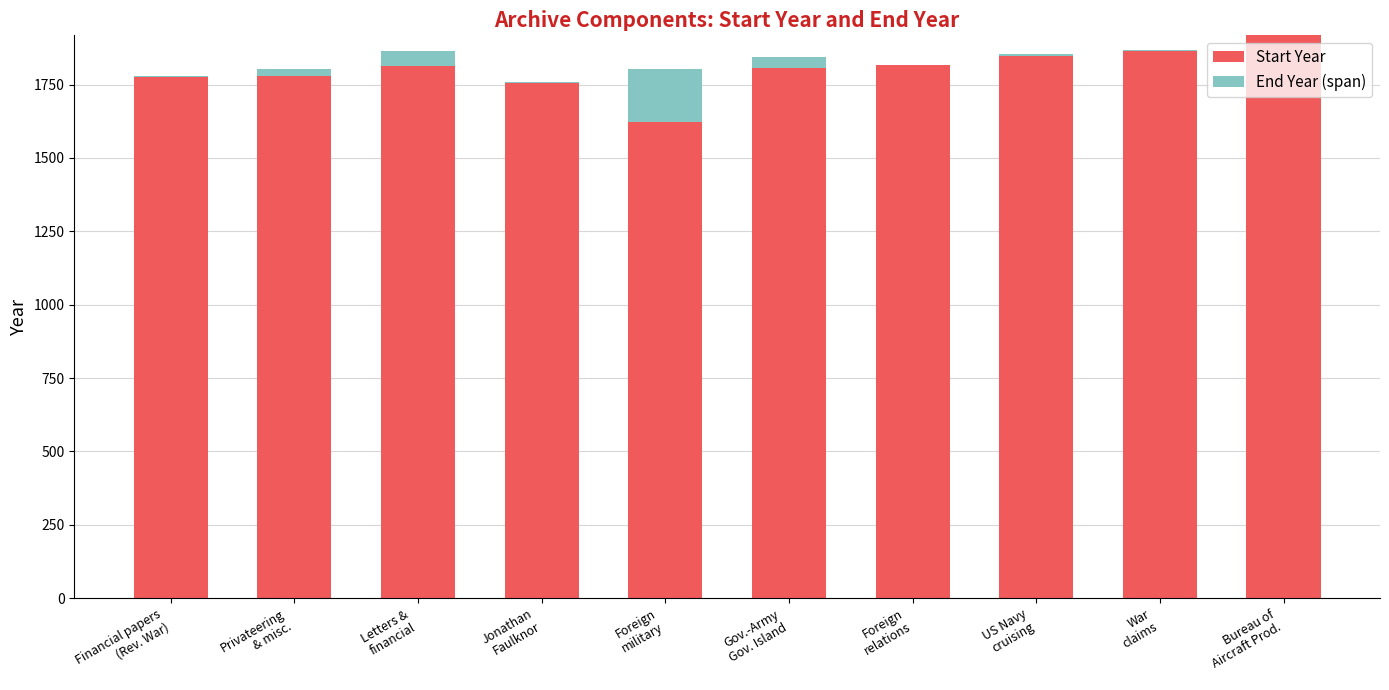

What is the sum of all Start Year values?

18005